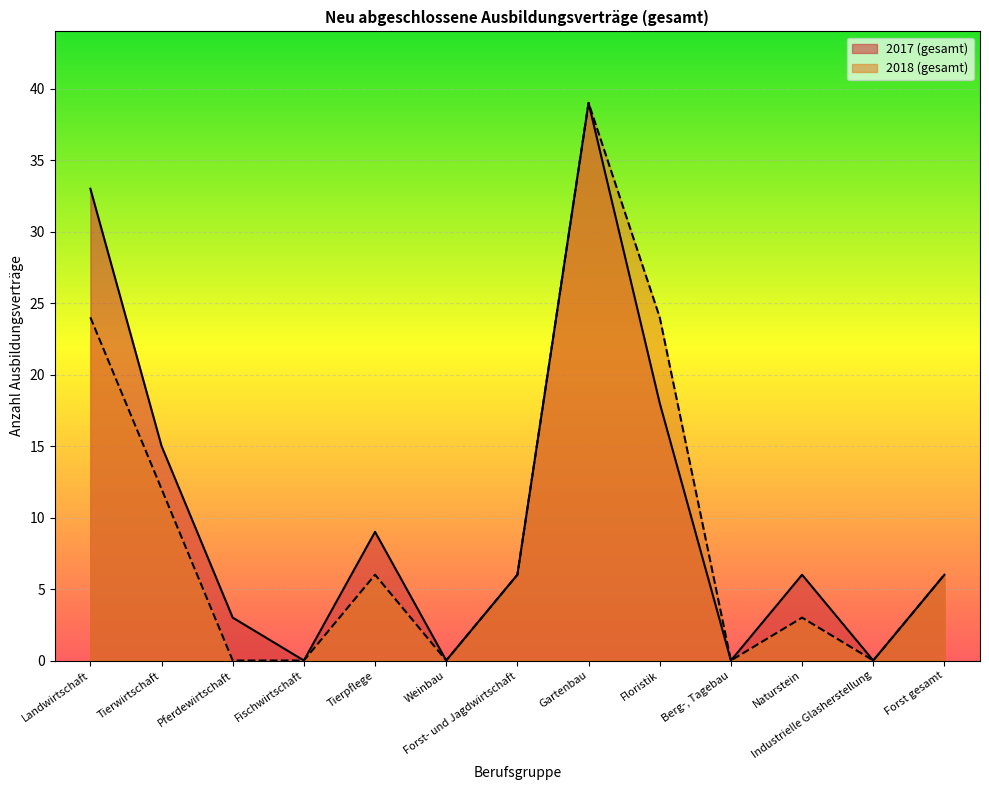

In 2018 (gesamt), how many points are lower than both neighbors (excluding endpoints)?

3